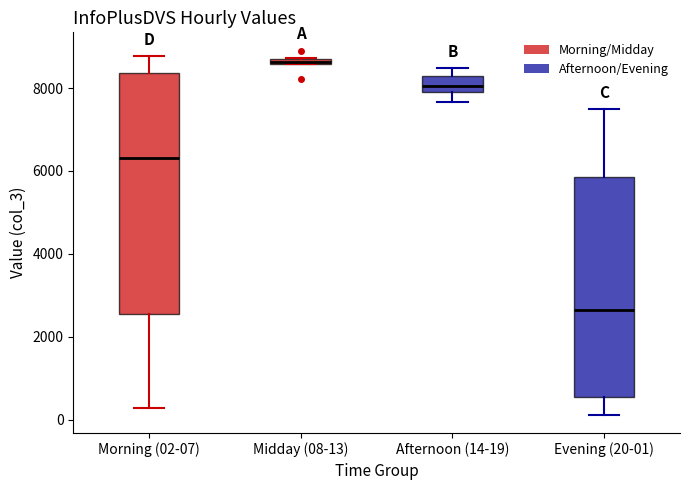

Which box is the tallest, from its lower edge to its upper edge?

Morning (02-07)